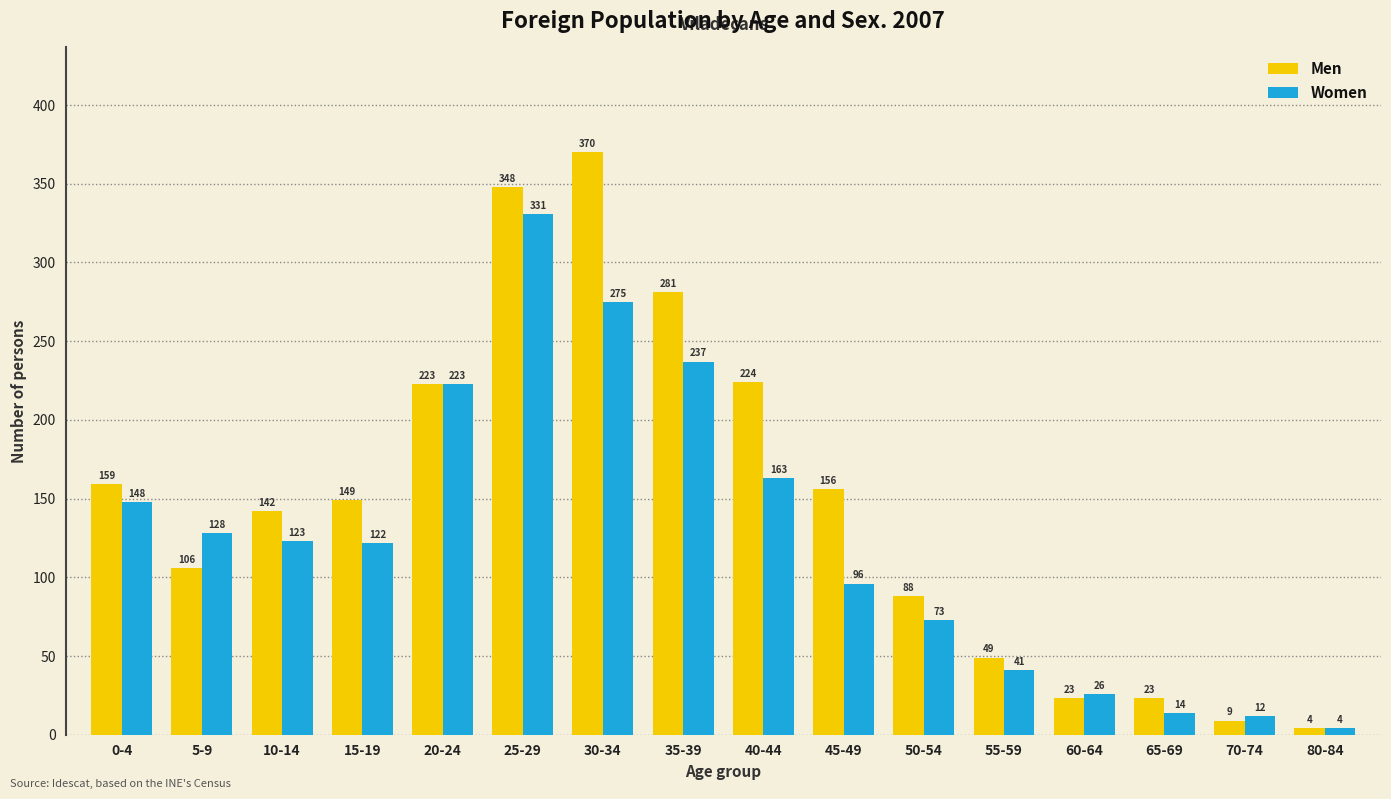

What is the average value of the Men series?

147